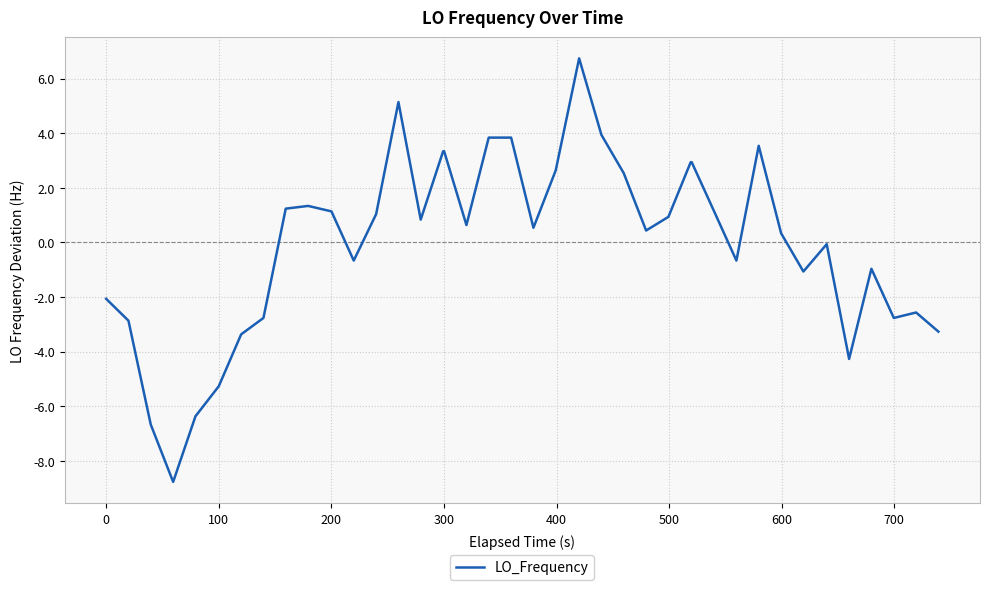

How many lines are shown in the chart?

1